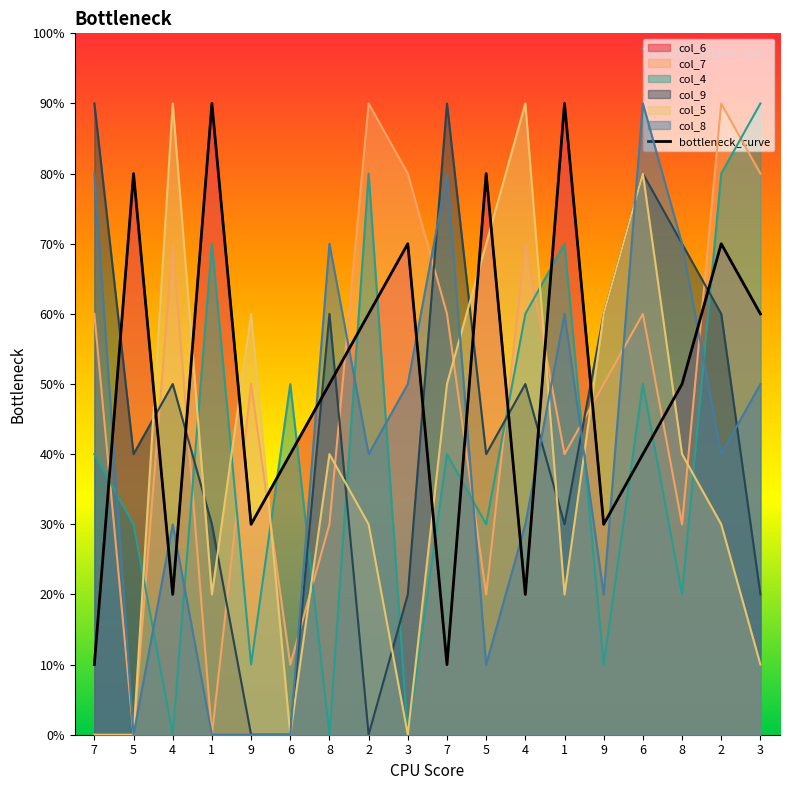

What is the difference between the maximum and minimum values?

8